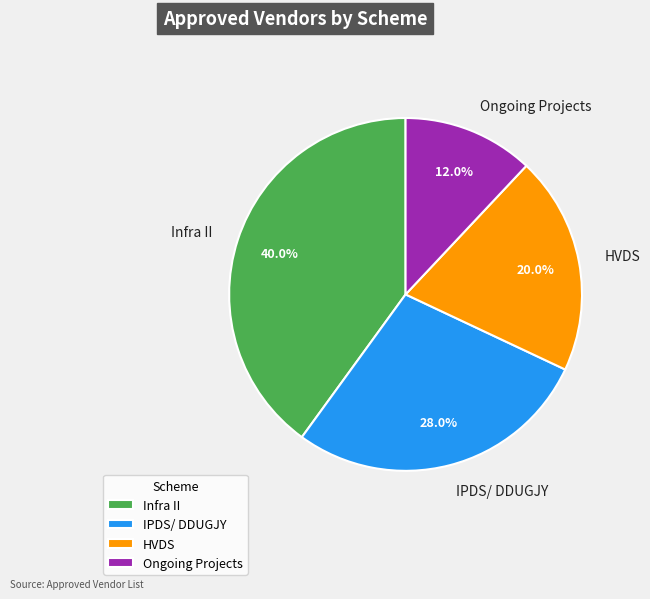

Rank the categories by value from lowest to highest.

Ongoing Projects, HVDS, IPDS/ DDUGJY, Infra II